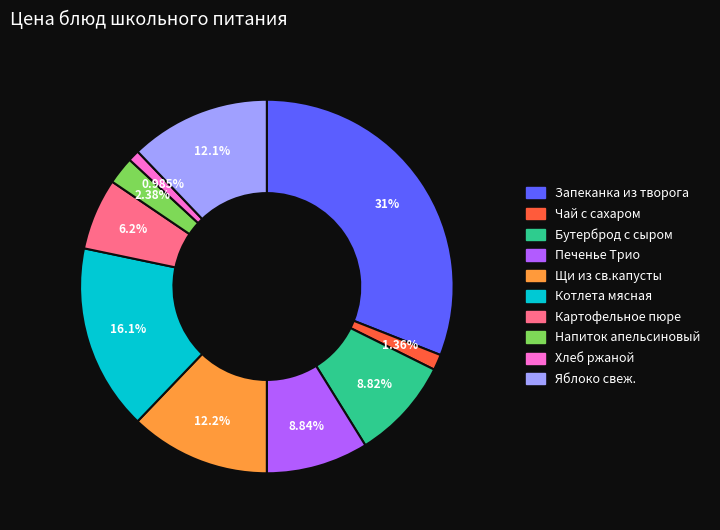

To the nearest percent, what is the average slice percentage?

10%